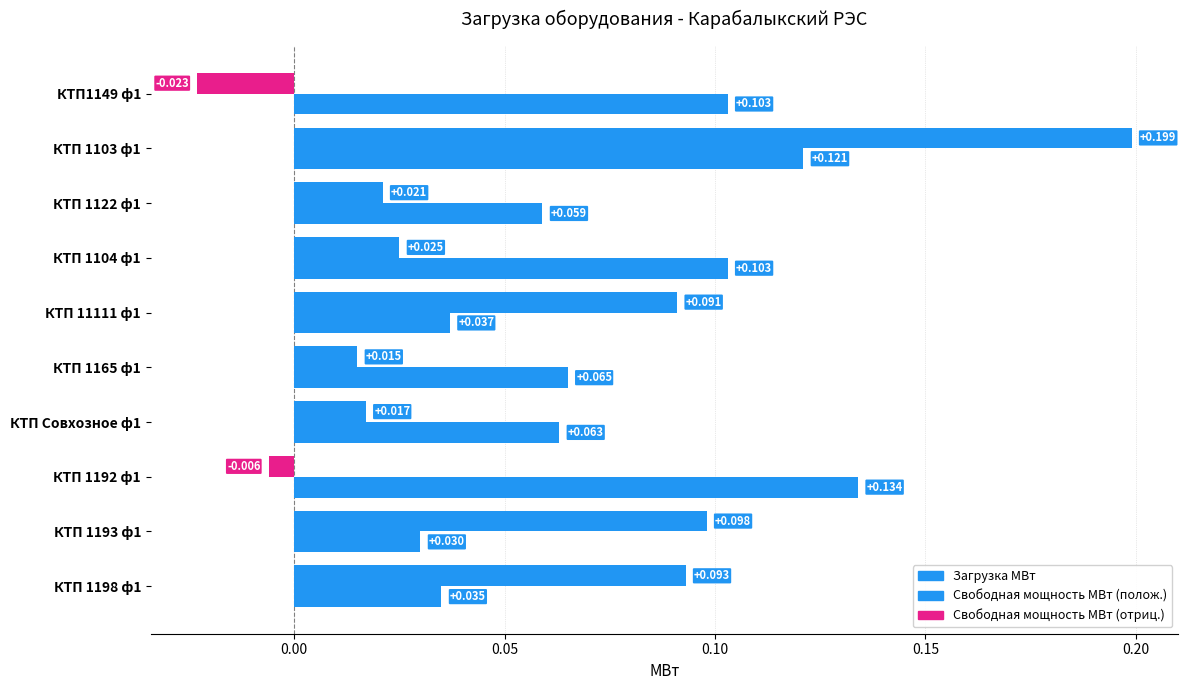

How many series are shown in this chart?

2